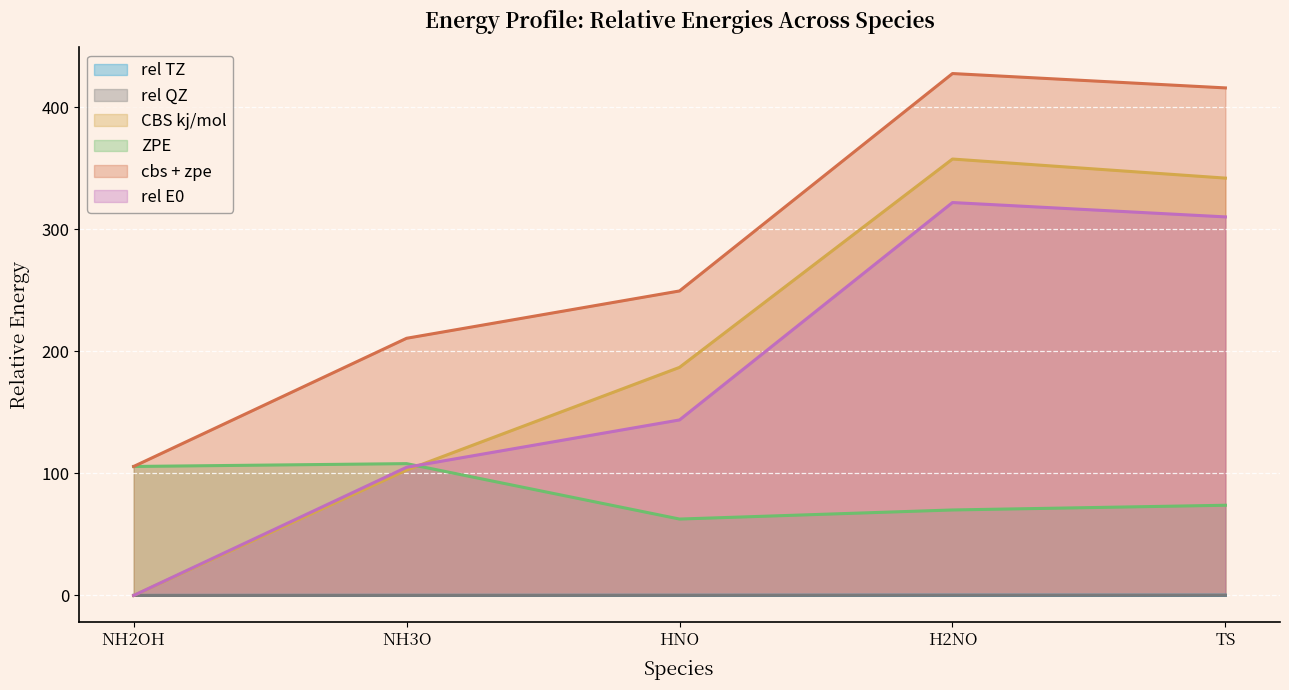

What is the total value across all series at TS?

1142.5